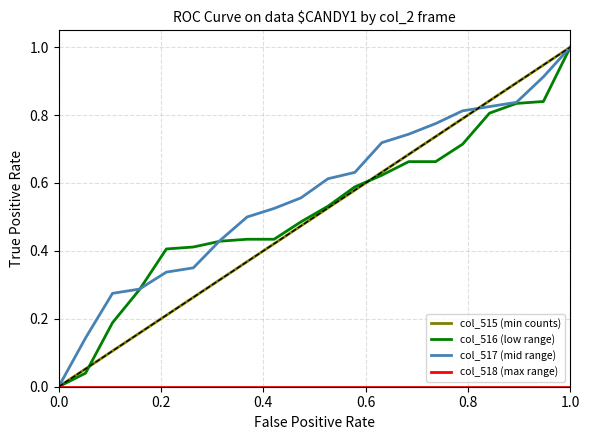

Which series has the largest total across all categories?

col_517 (mid range)